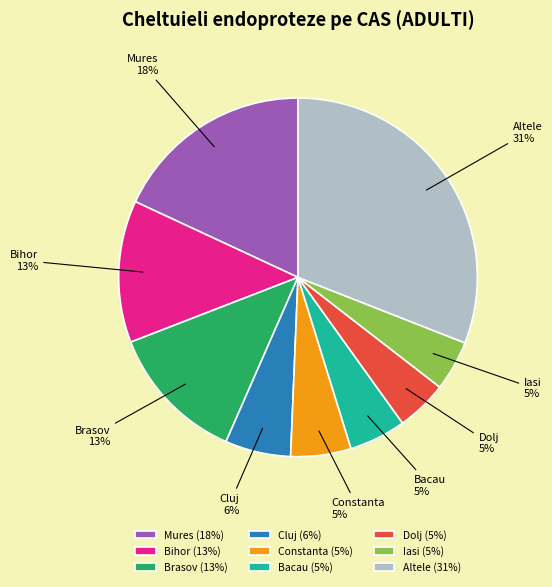

Do Constanta (5%) and Mures (18%) together represent more than half of the pie?

No